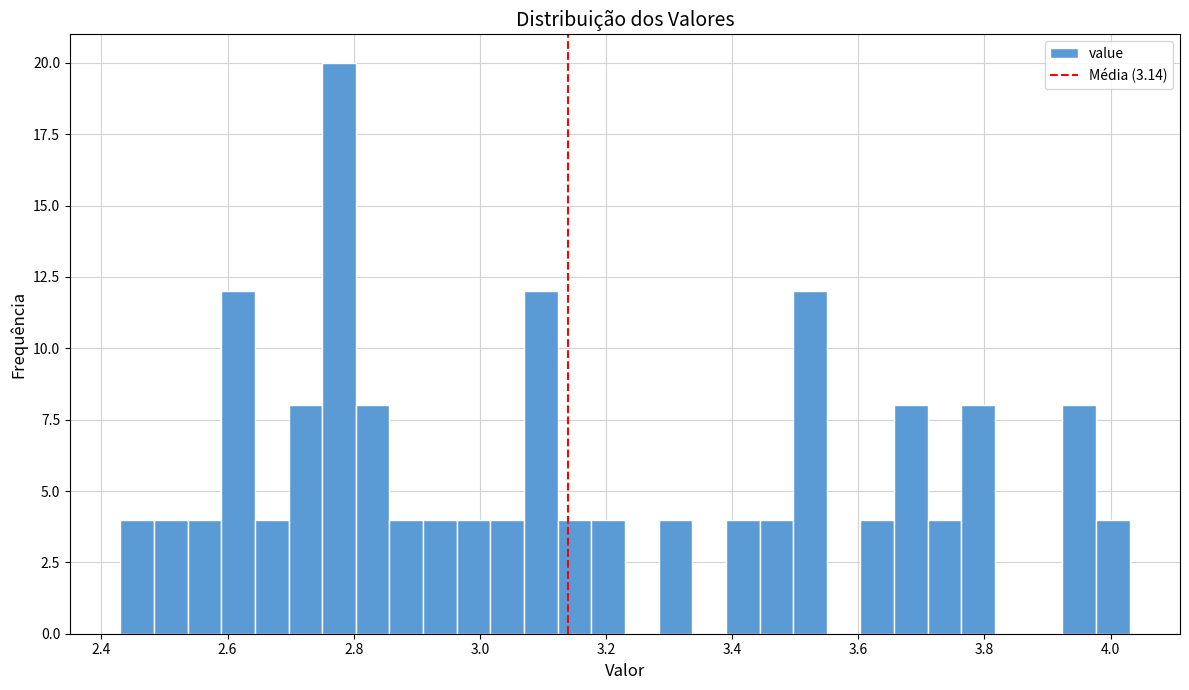

Around what value on the x-axis is the tallest bar? Give the approximate position of its centre, as read against the axis.

2.78